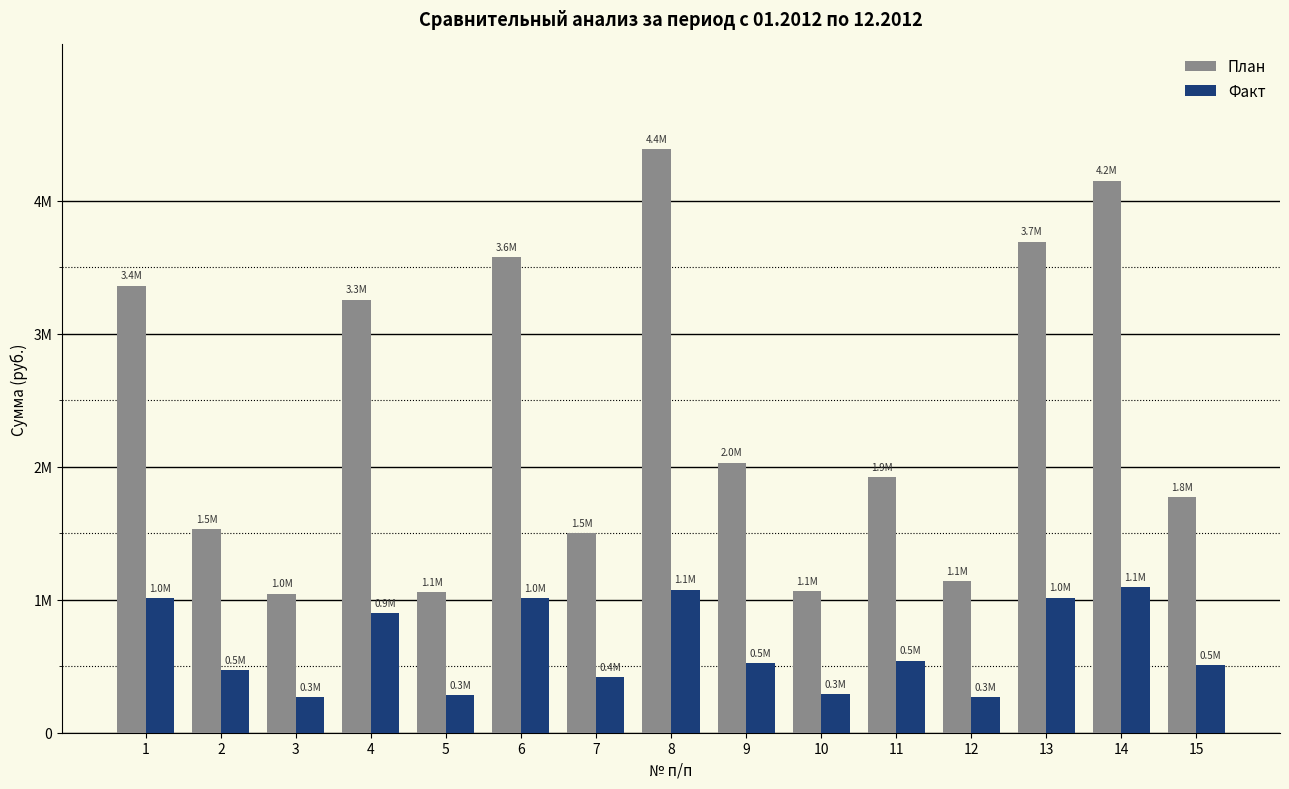

What is the total value across all series at 12?

1409288.6